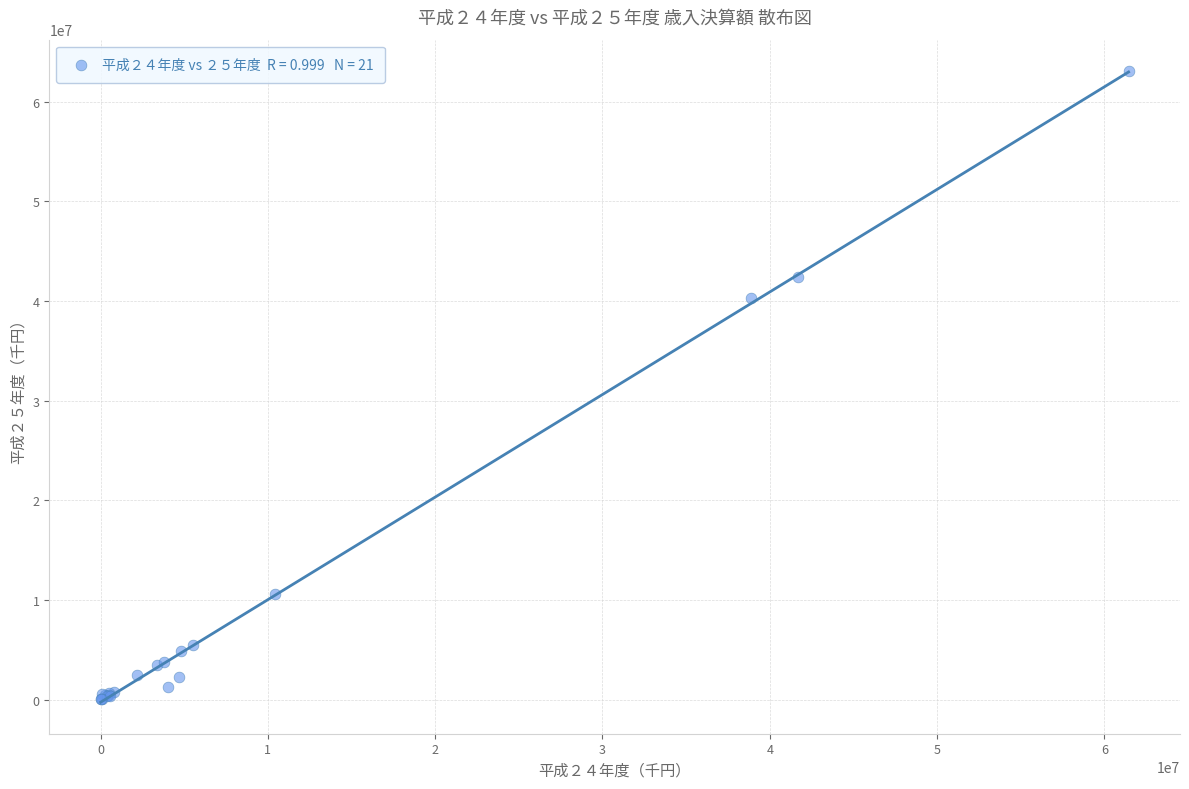

What Y value in the scatter plot is closest to 31531781?

40281861